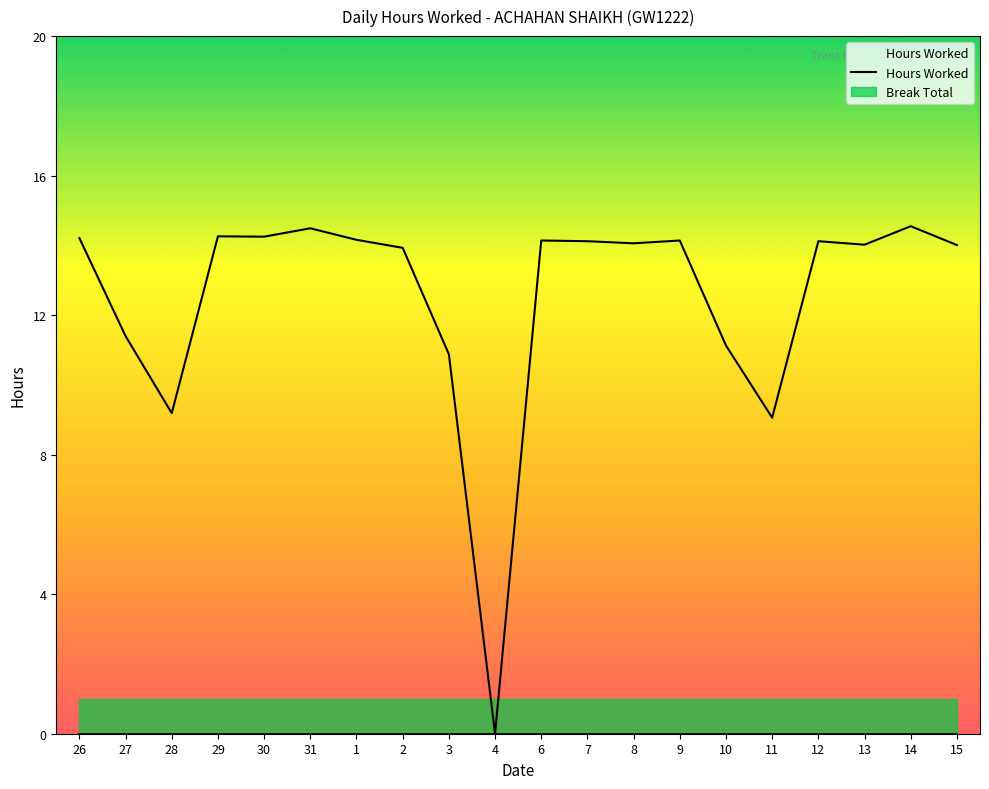

Is it true that the value at 30 is 14.2?

True